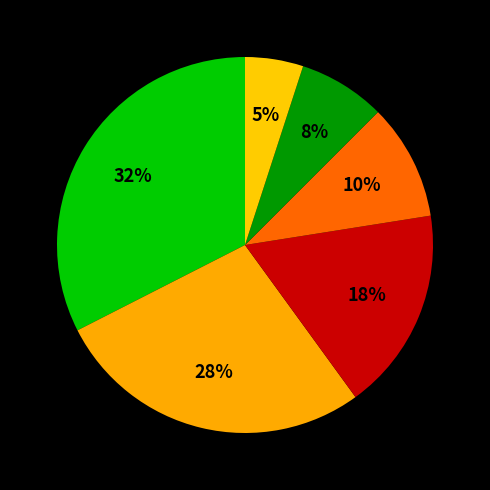

Count the number of slices in the pie.

6